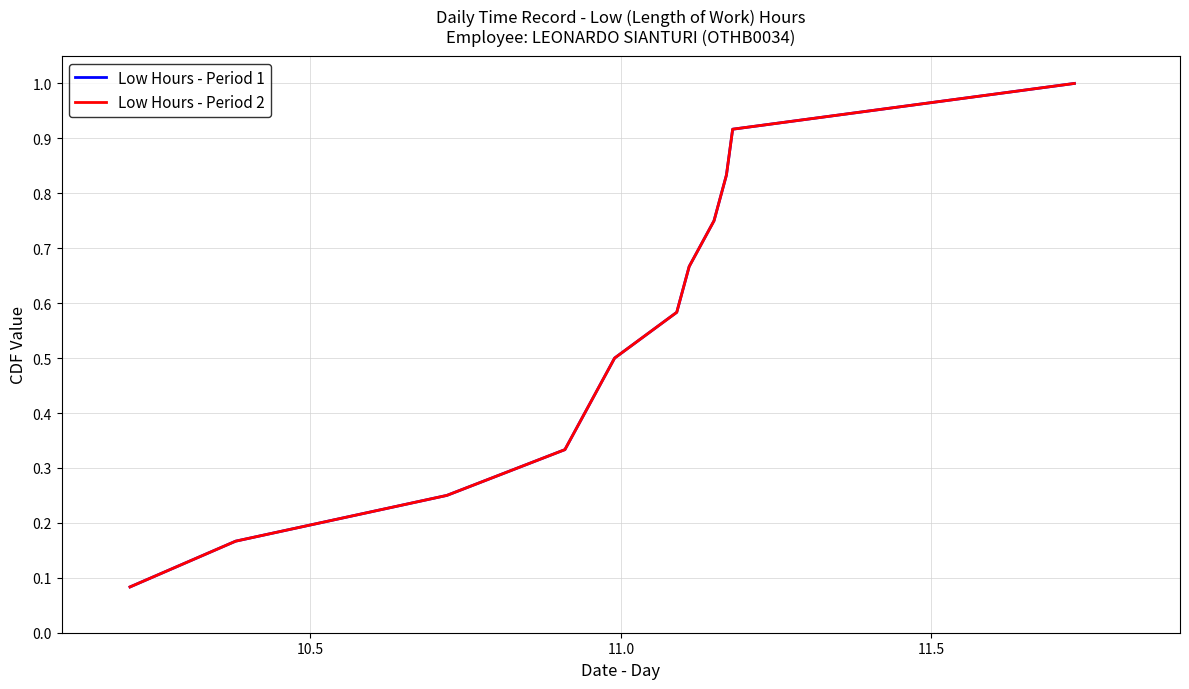

At how many categories does at least one series exceed 0?

12